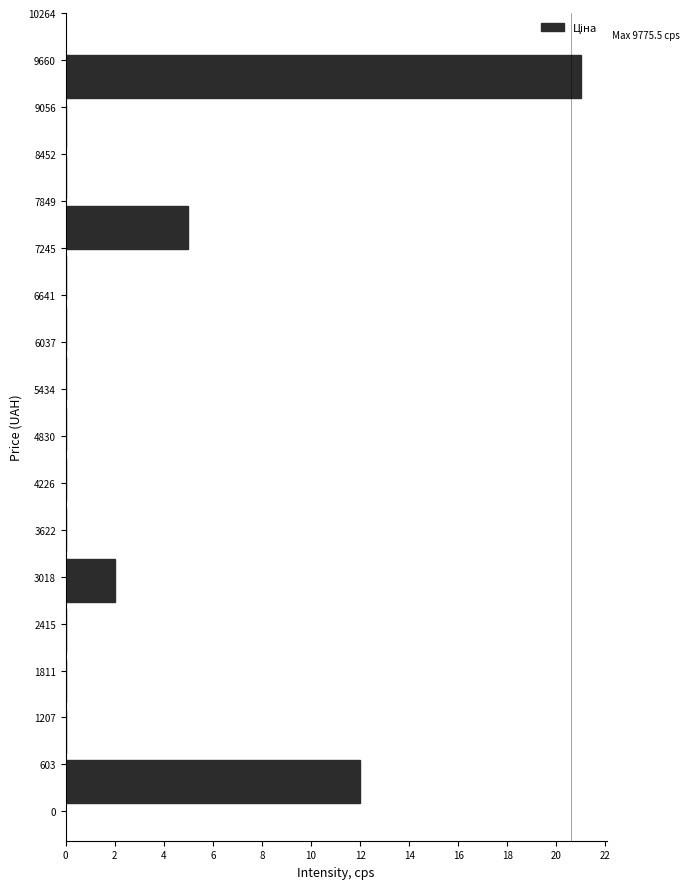

Over which range of the y-axis is the bar longest?

9100 to 9800